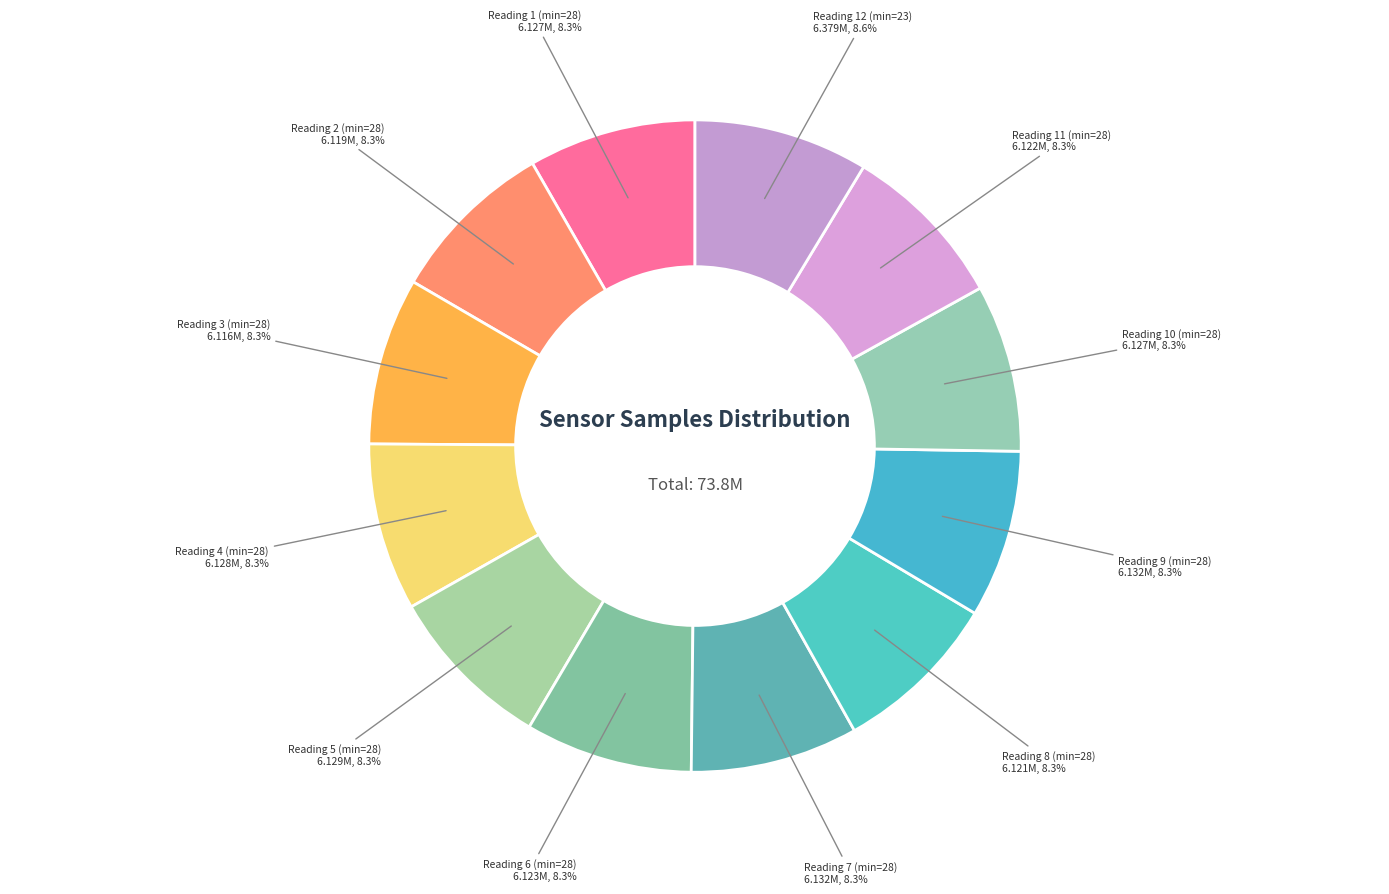

How much of the chart is everything except Reading 5 (min=28)?

91.7%